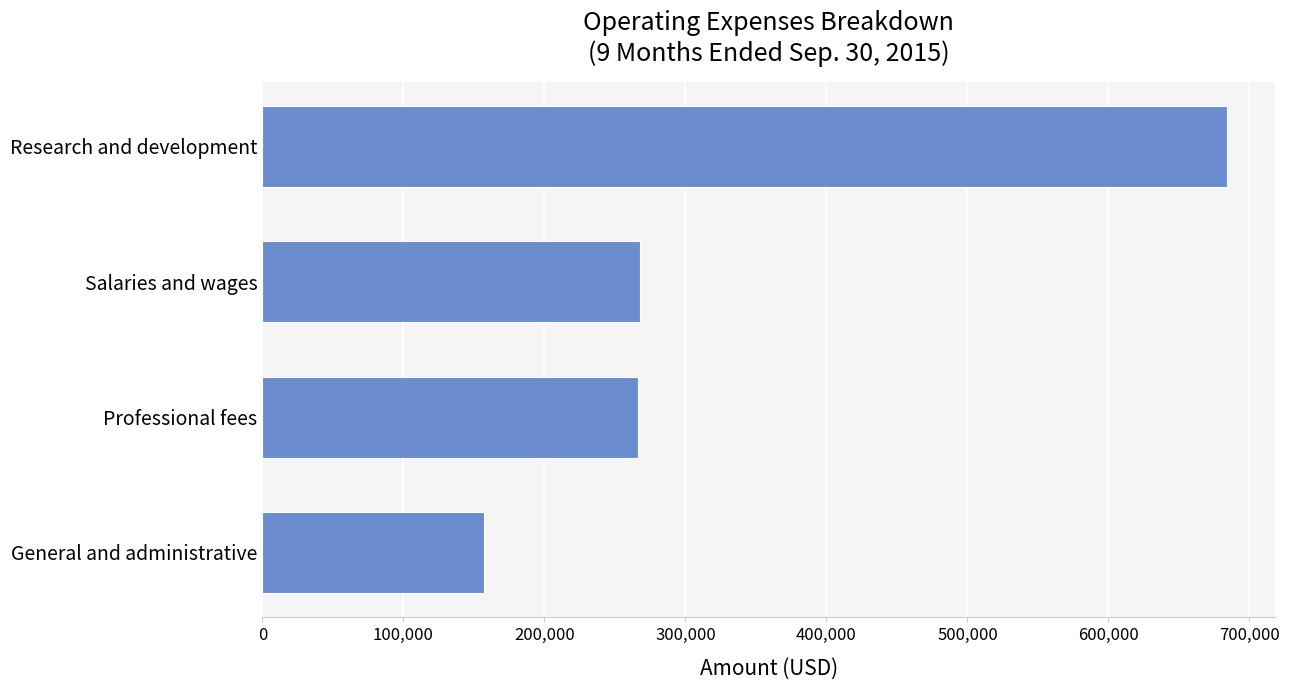

What is the smallest value displayed?

157181